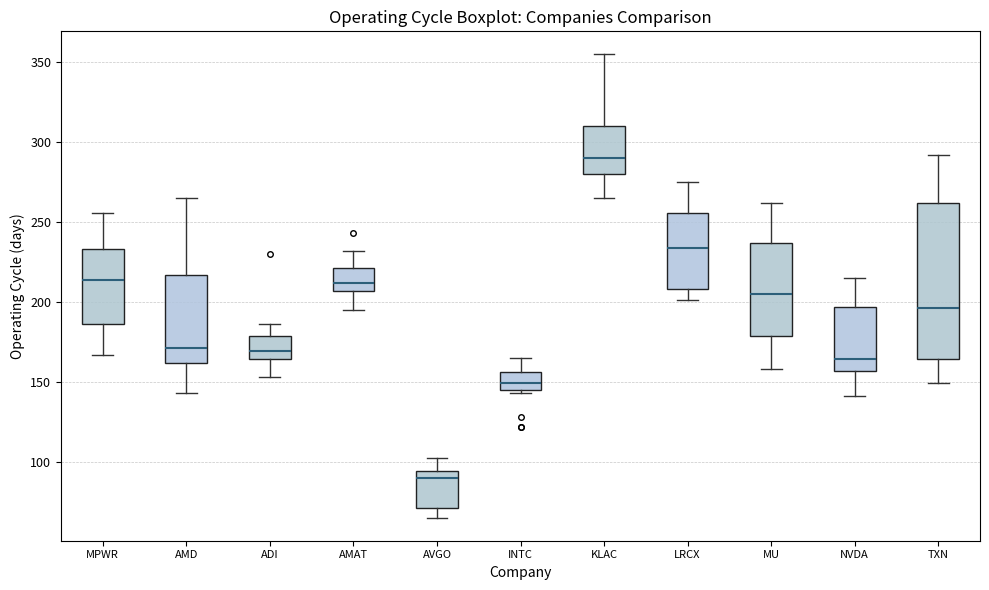

Which box has the lowest median line?

AVGO